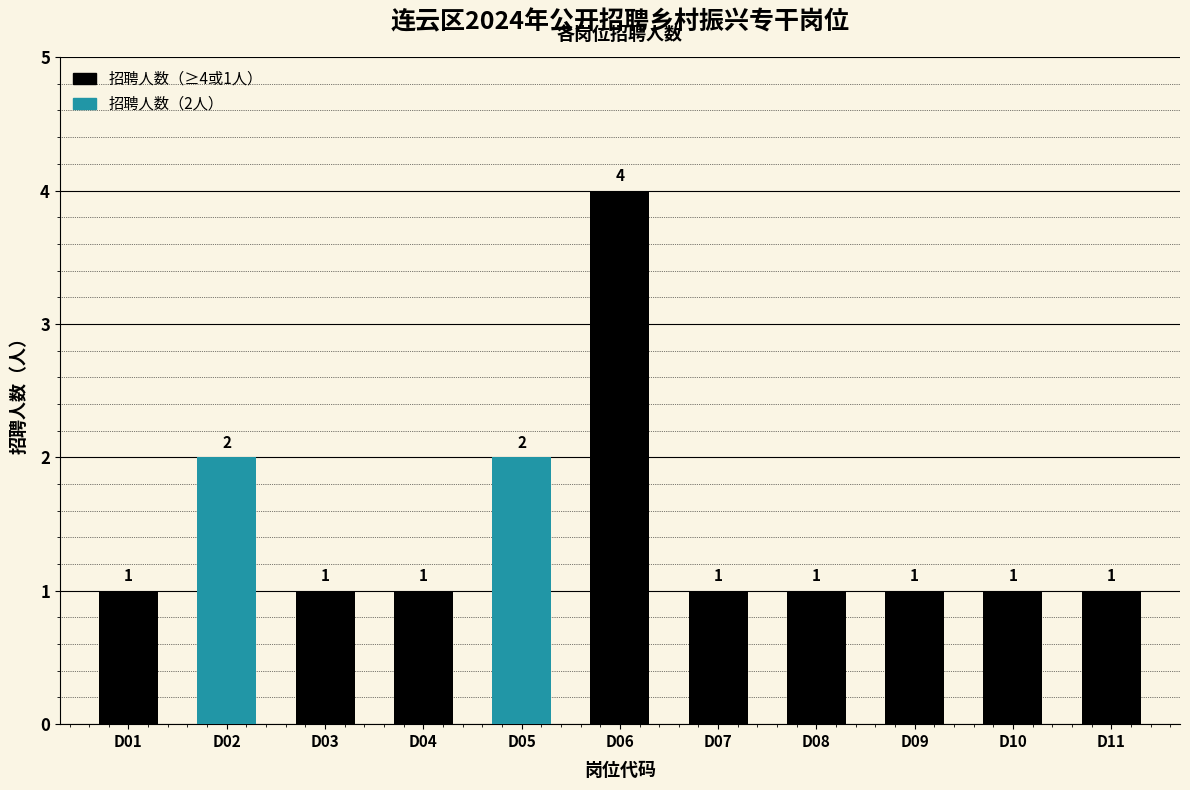

What is the sum of all values?

16